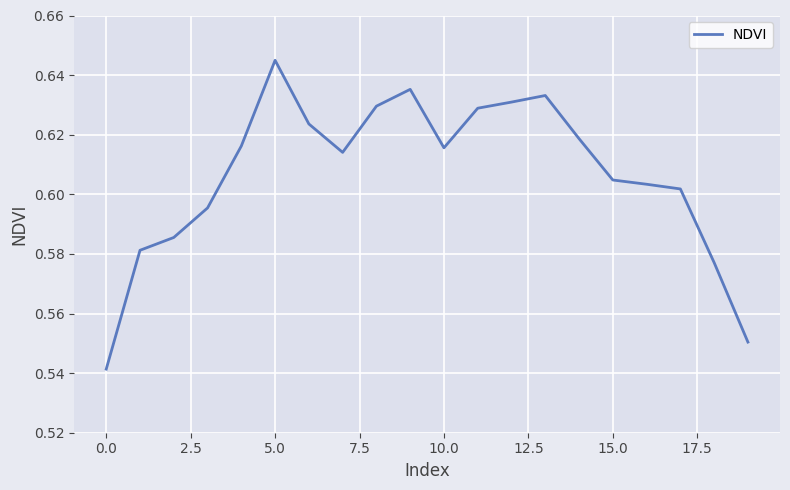

How many lines are shown in the chart?

1